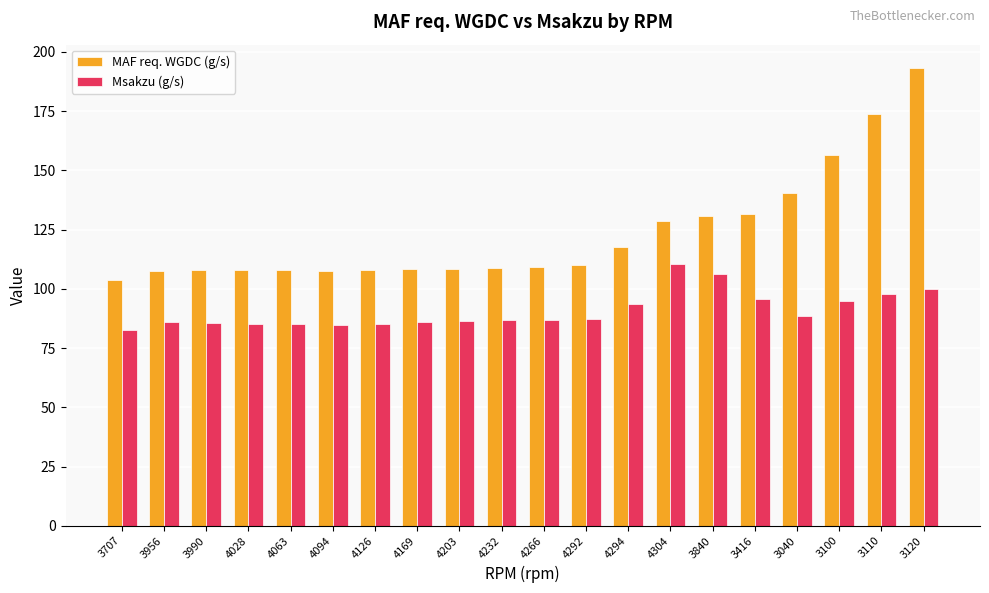

What is the total value across all series at 4126?

193.2